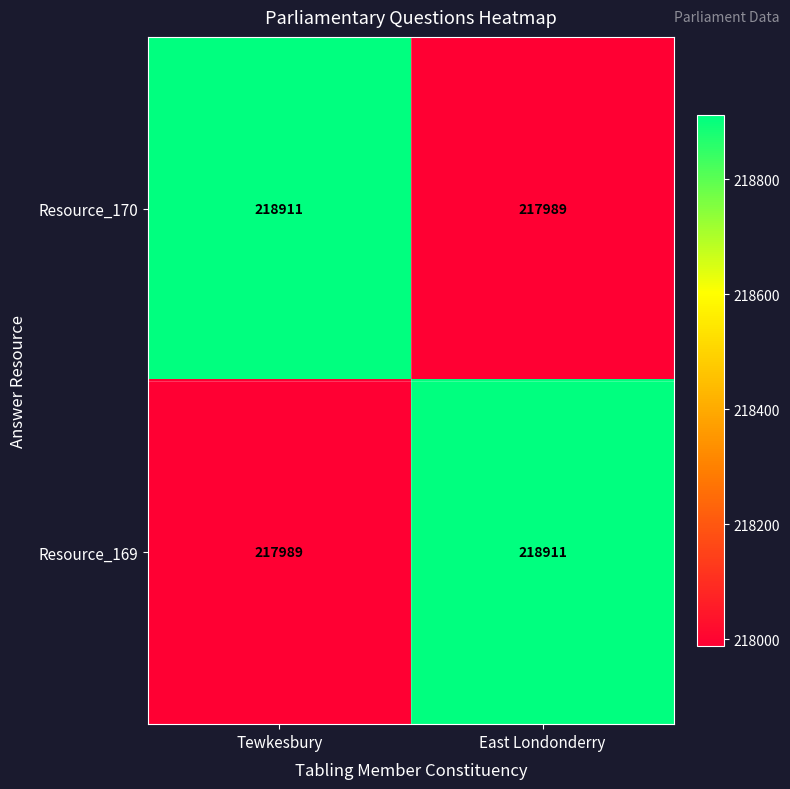

How many series are shown in this chart?

2